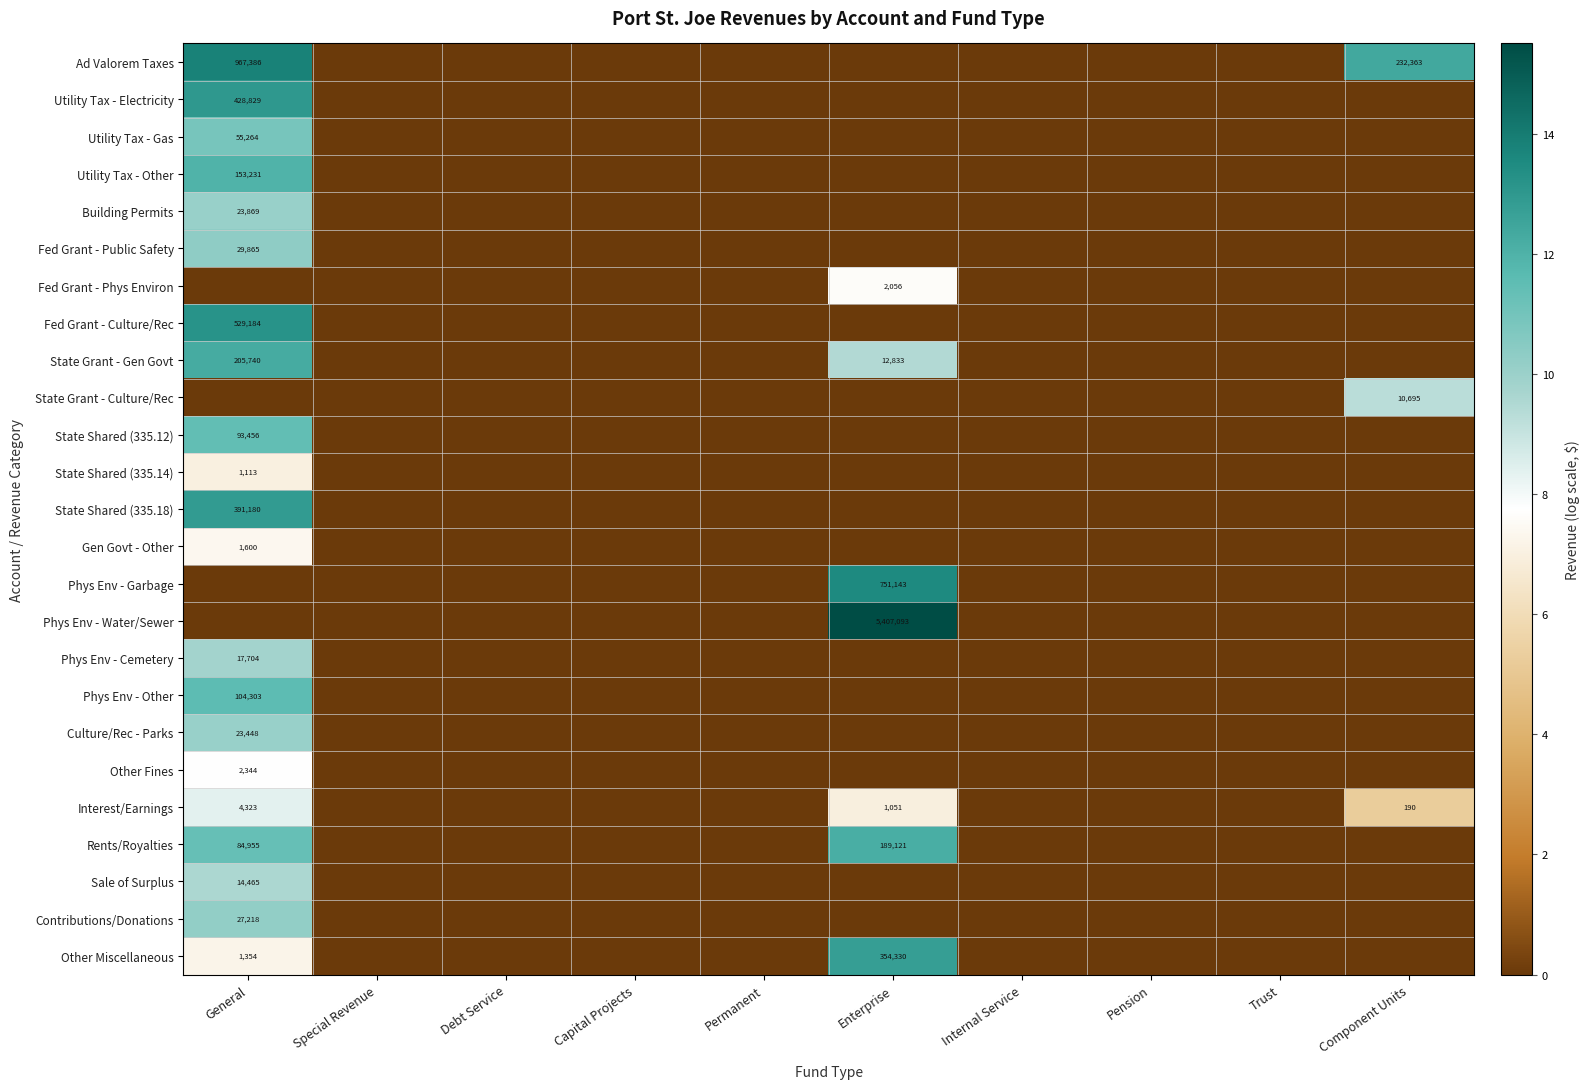

The value of State Grant - Culture/Rec at Component Units is 6086. True or false?

False